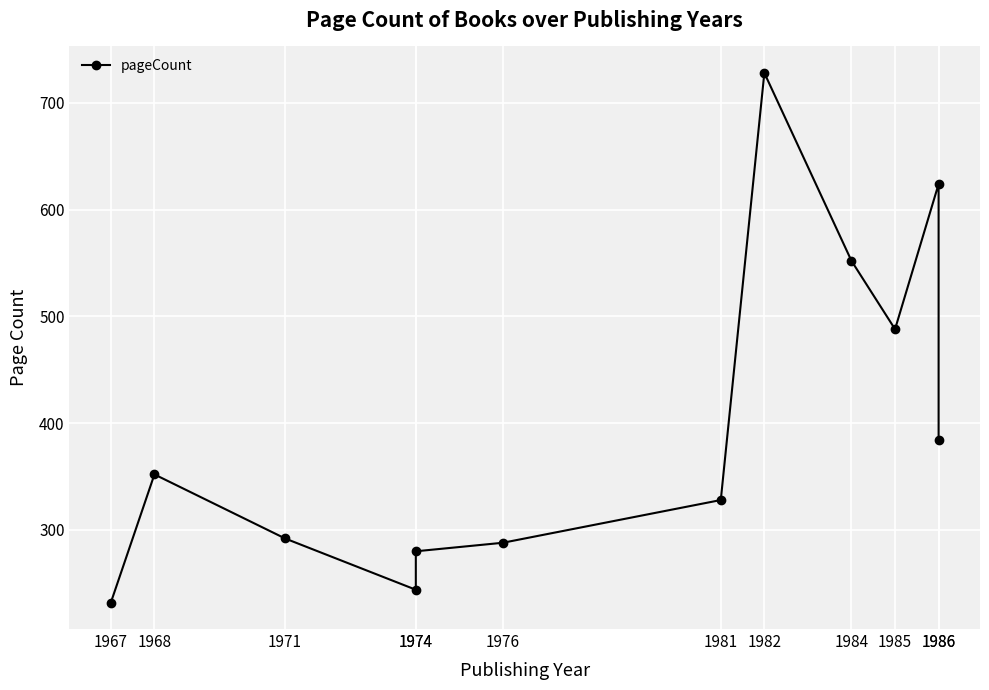

How many interior local valleys (lower than both neighbors) does the data have?

2